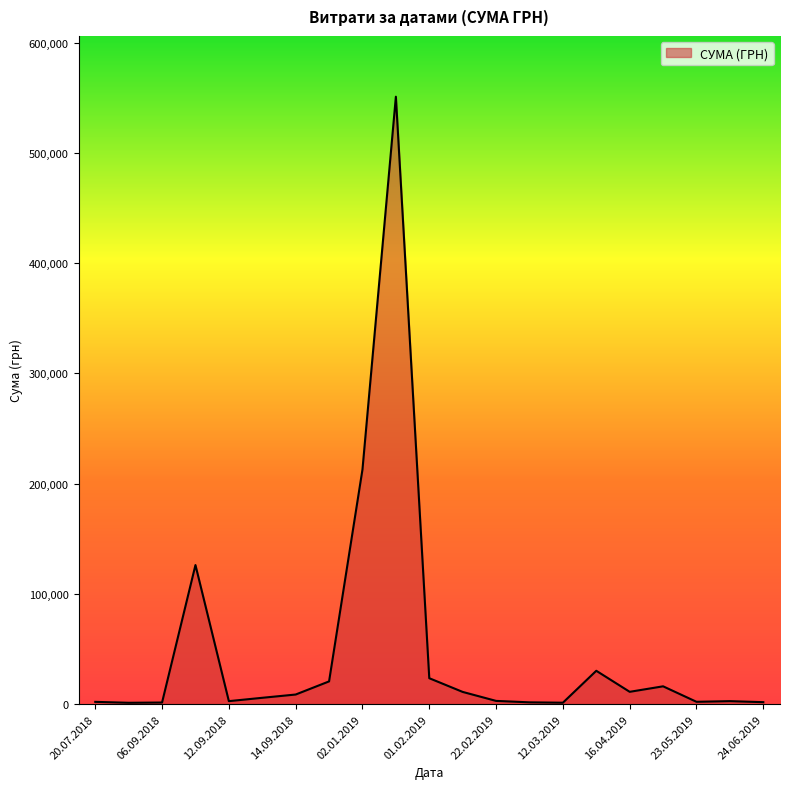

What is the difference between the maximum and minimum values?

549674.7